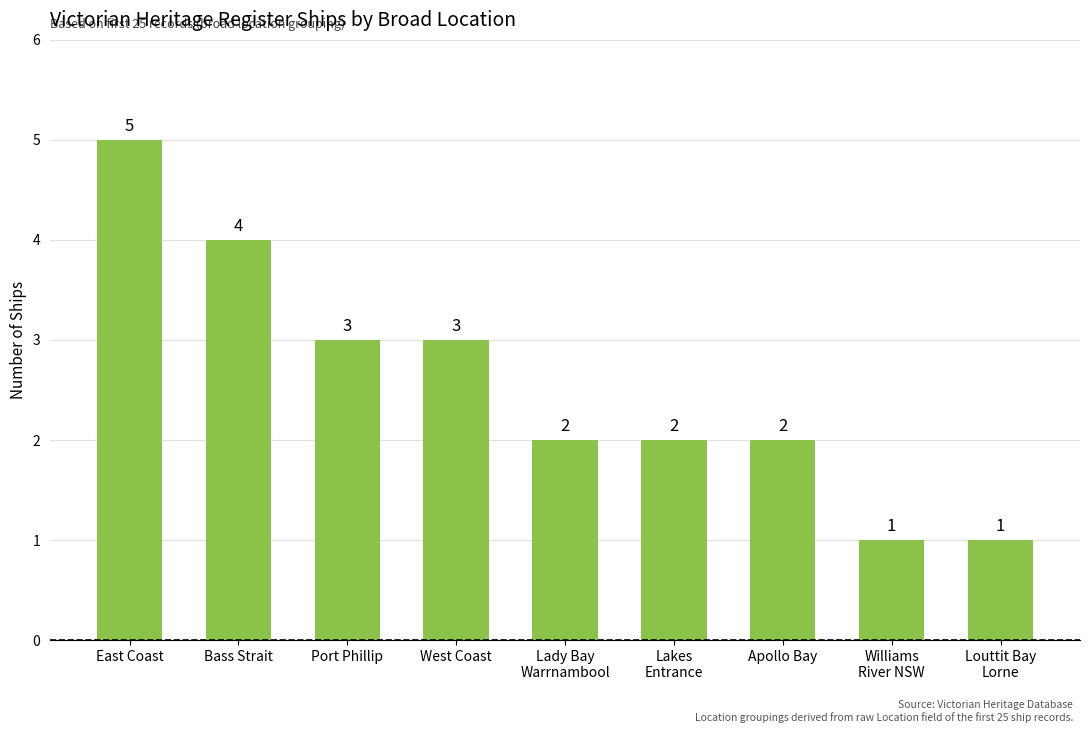

Is it true that the value at East Coast is 5?

True